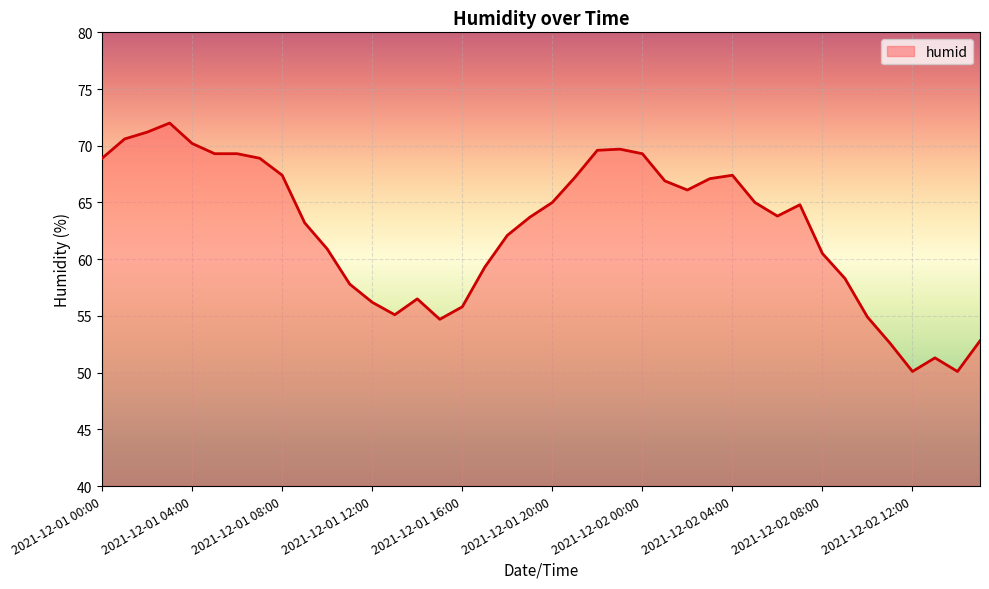

What is the maximum value shown in the chart?

72.0